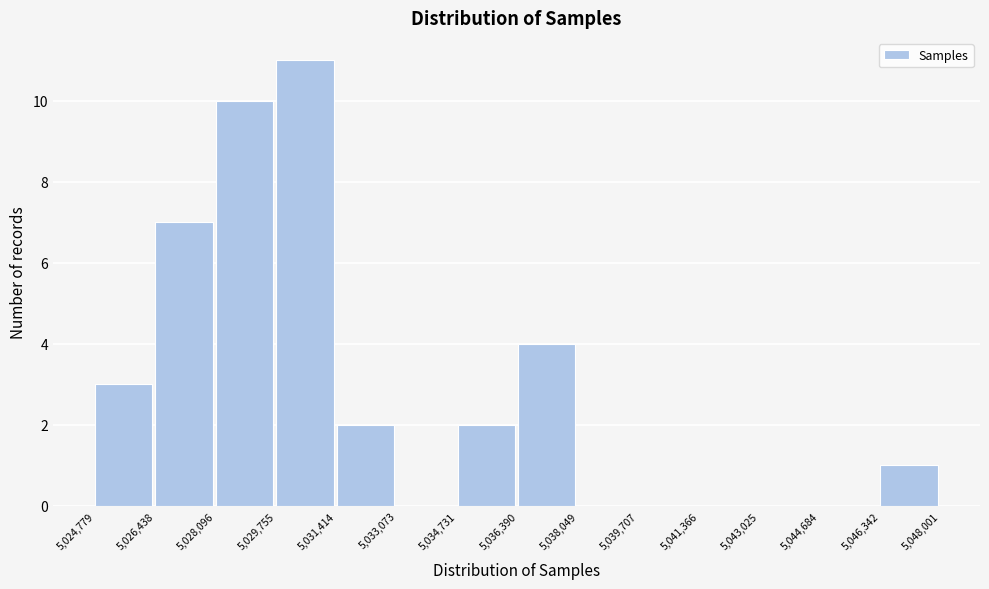

Over which range of the x-axis is the bar tallest?

5,029,755 to 5,031,414